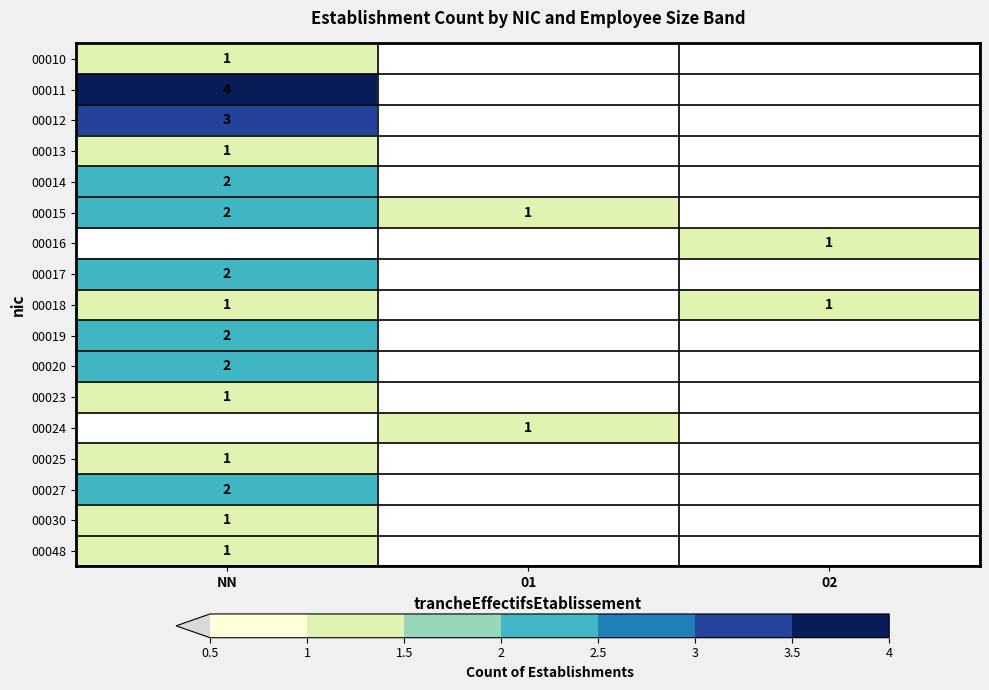

The 00012 series shows 4.5 at NN. True or false?

False